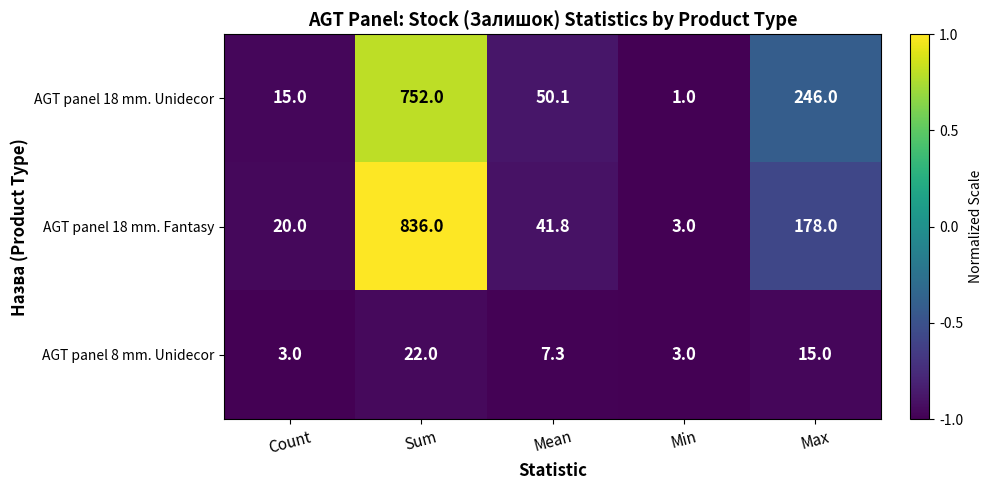

What is the total value across all series at Max?

439.0